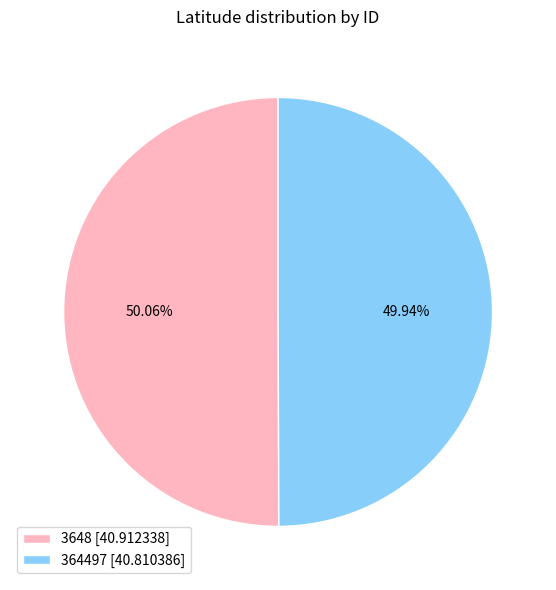

The 364497 slice represents 63% of the pie. True or false?

False